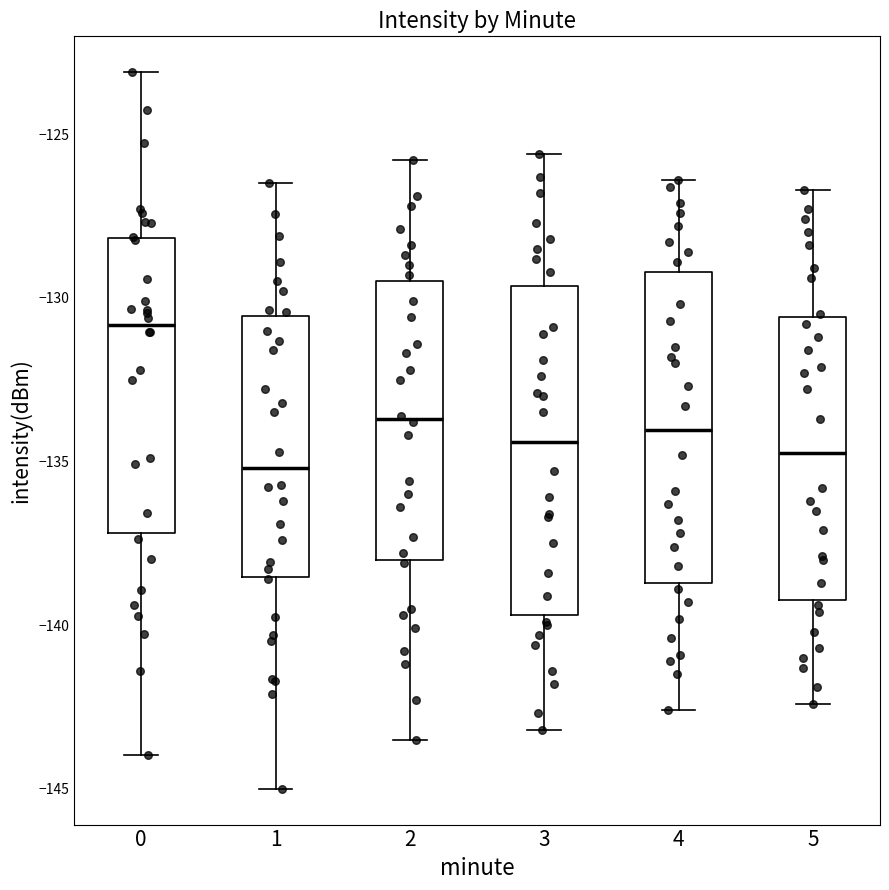

Comparing the boxes themselves (not the whiskers), which one is the tallest?

3